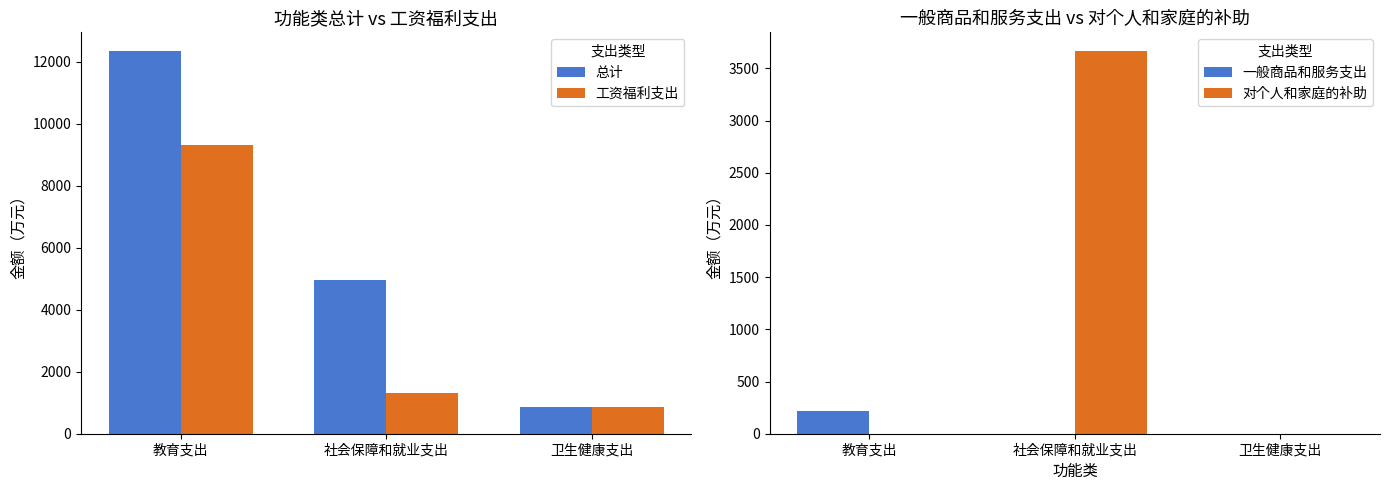

Which series has the largest total across all categories?

总计